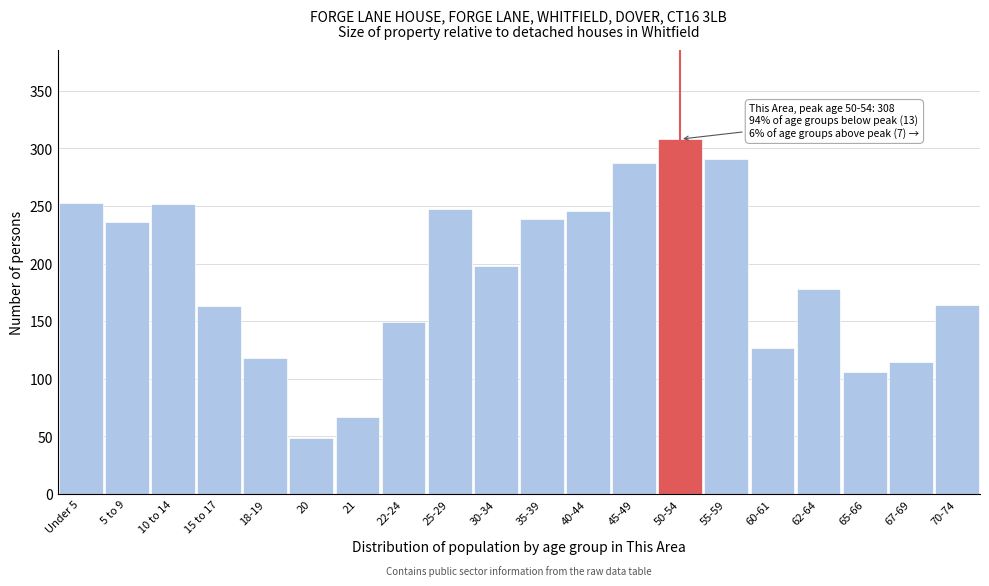

The chart shows a value of 115 at 67-69. True or false?

True